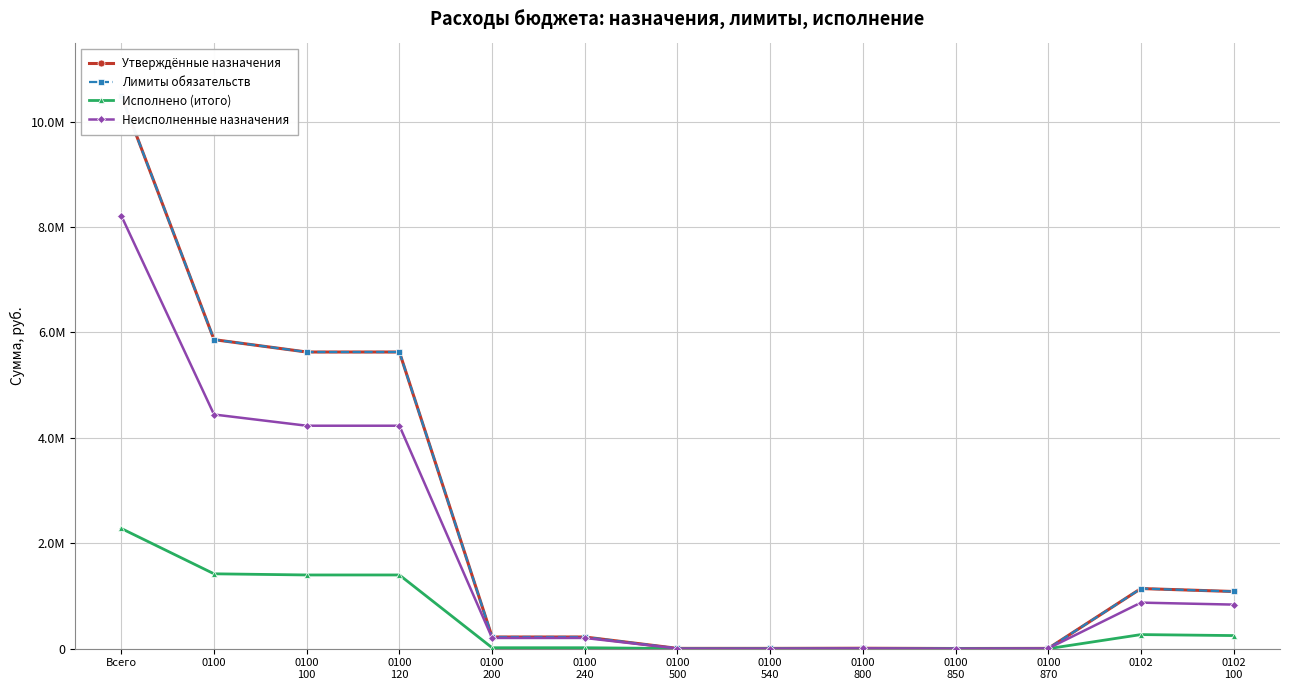

True or false: Лимиты обязательств has more than 1 points higher than both neighbors.

True